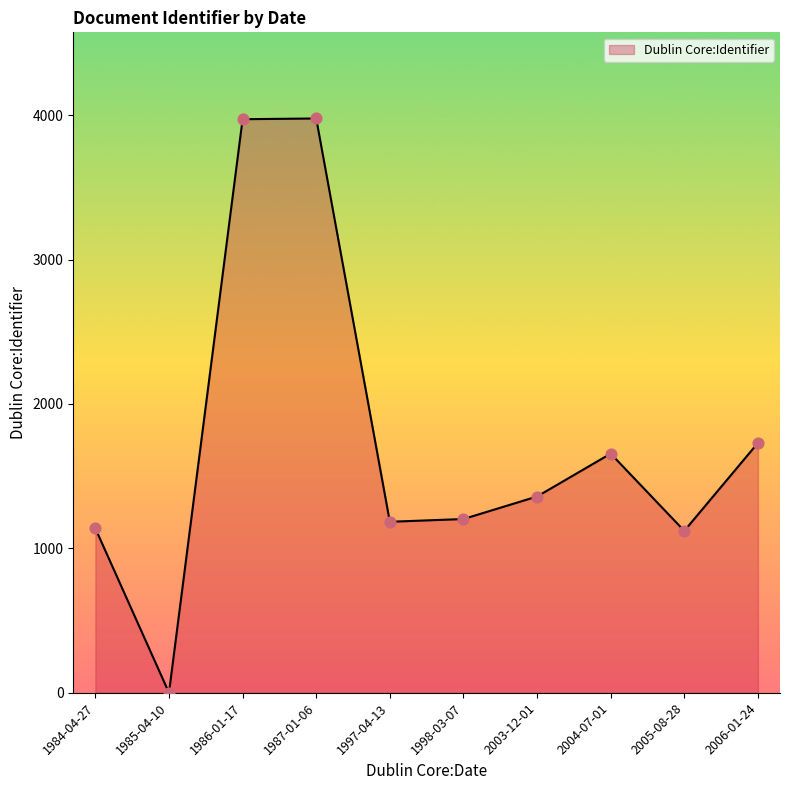

Approximately how many times larger is the value at 2005-08-28 compared to 1986-01-17?

0.3